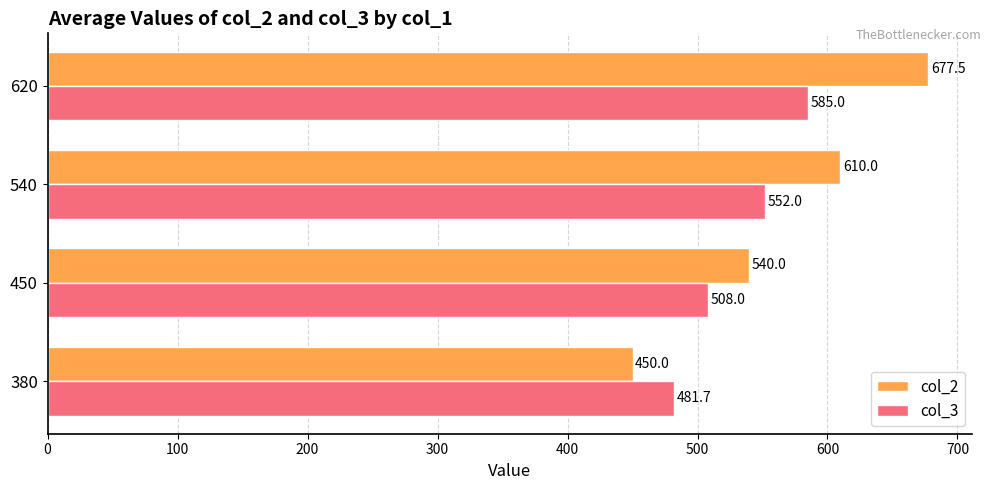

Between 380 and 620, which series saw the biggest shift?

col_2